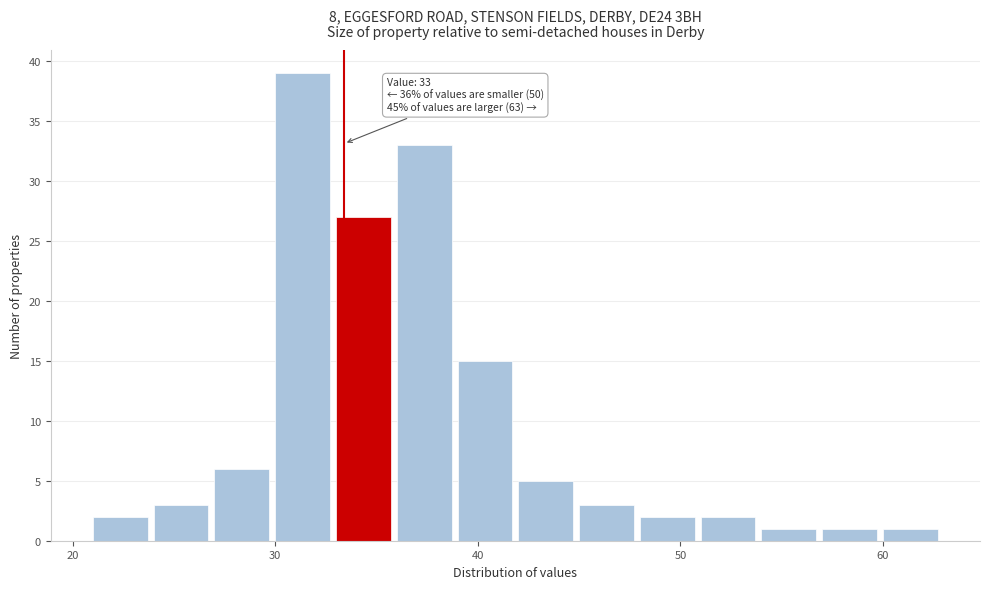

Read against the x-axis, roughly where is the centre of the tallest bar?

31